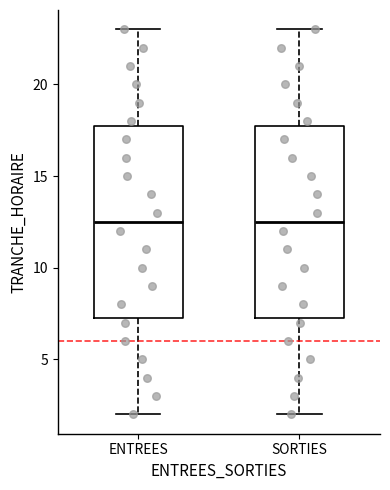

Reading left to right, read every box against the y-axis: the position of its median line, the range the box covers, and the ends of its whiskers. The values are not printed on the chart, so give them approximately, as read against the axis.

ENTREES: median 12.5, box 7.5 to 18.0, whiskers 2.0 to 23.0
SORTIES: median 12.5, box 7.5 to 18.0, whiskers 2.0 to 23.0